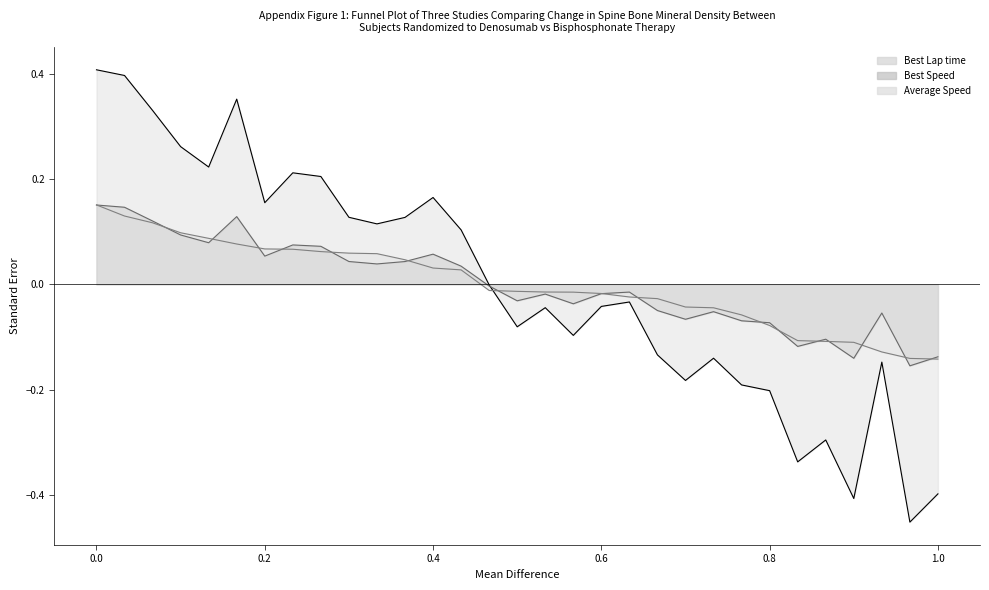

How many times do Best Speed and Average Speed cross each other?

17